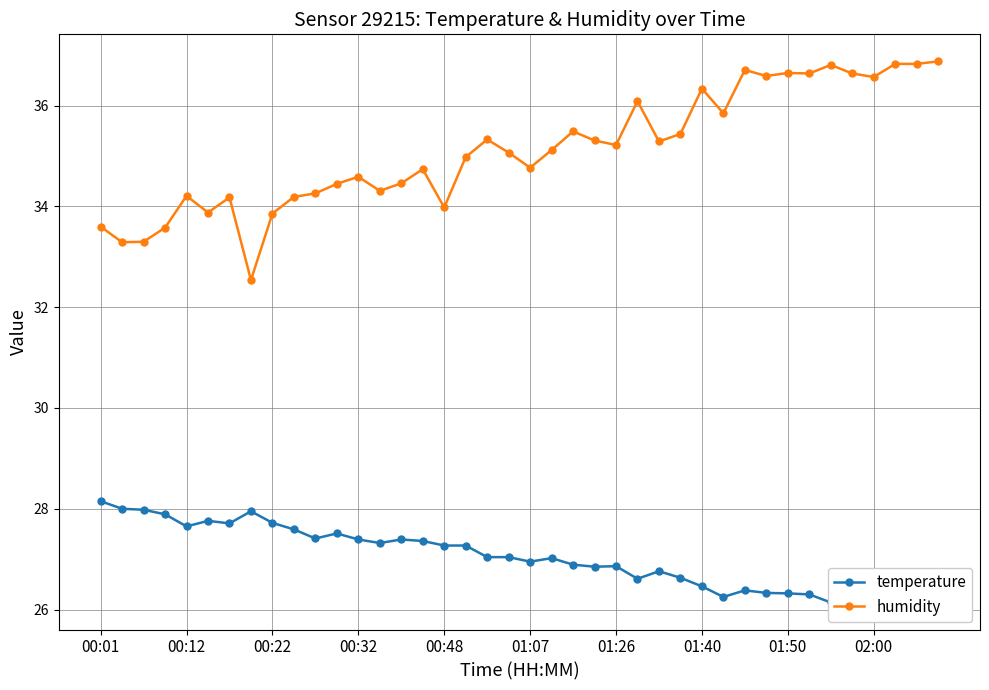

True or false: humidity has more than 2 points higher than both neighbors.

True